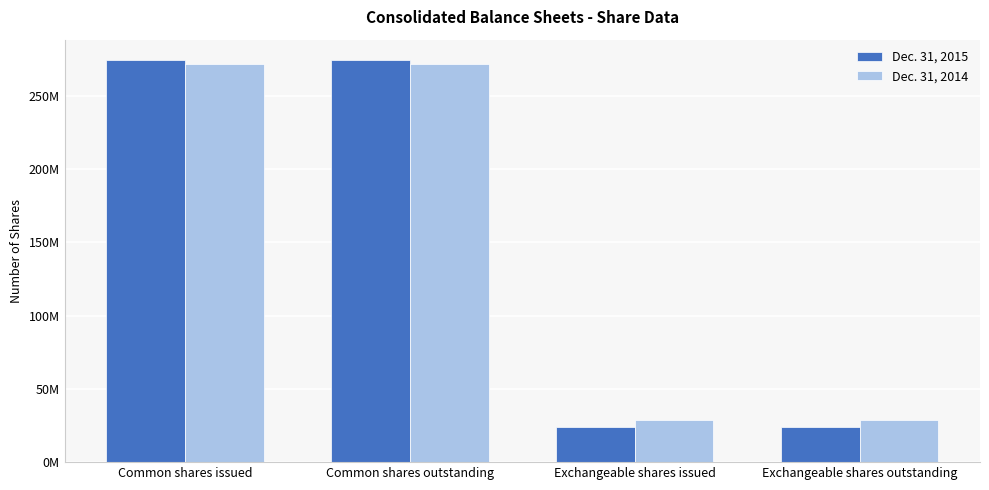

What are all the series names shown in the legend?

Dec. 31, 2015, Dec. 31, 2014